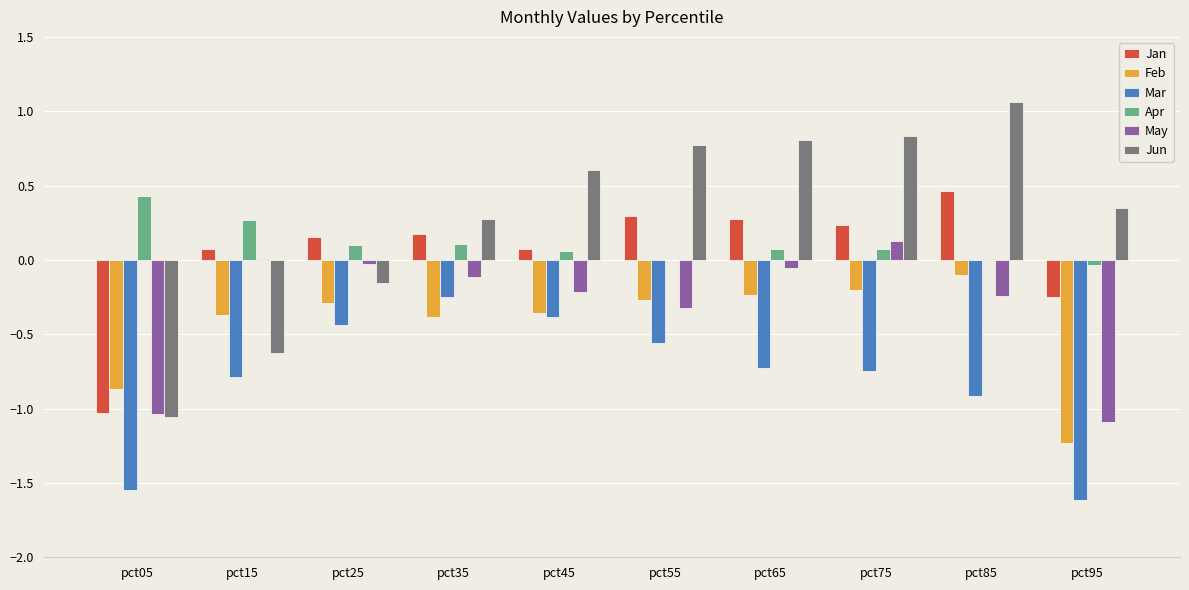

The Feb series shows -0.4 at pct45. True or false?

True